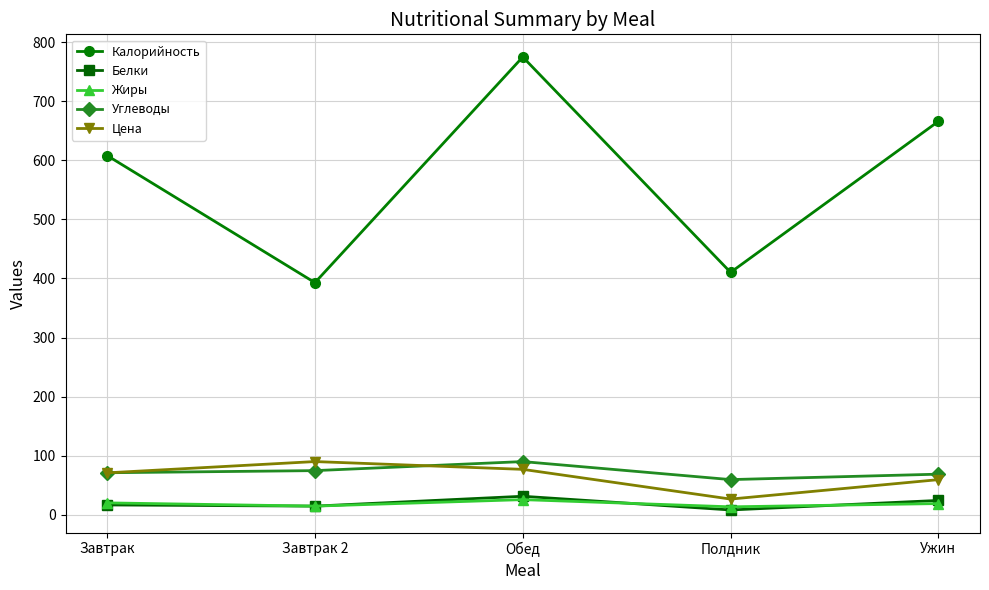

Which series has the largest range (max minus min)?

Калорийность